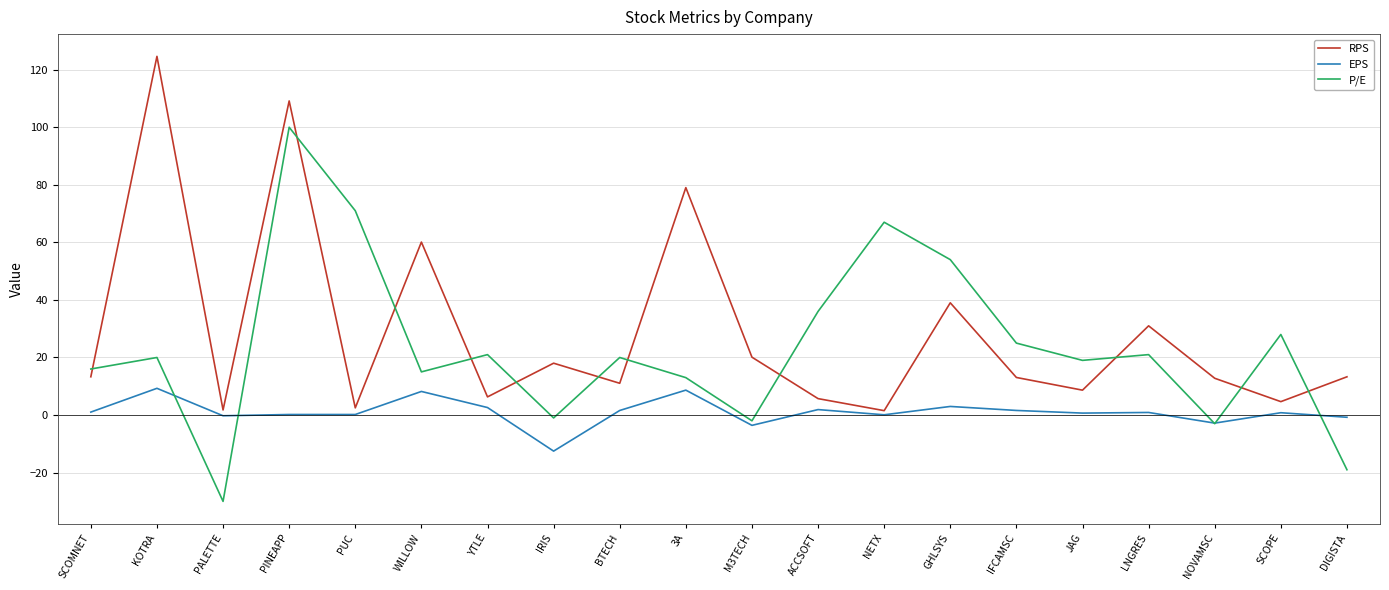

What are all the series names shown in the legend?

RPS, EPS, P/E